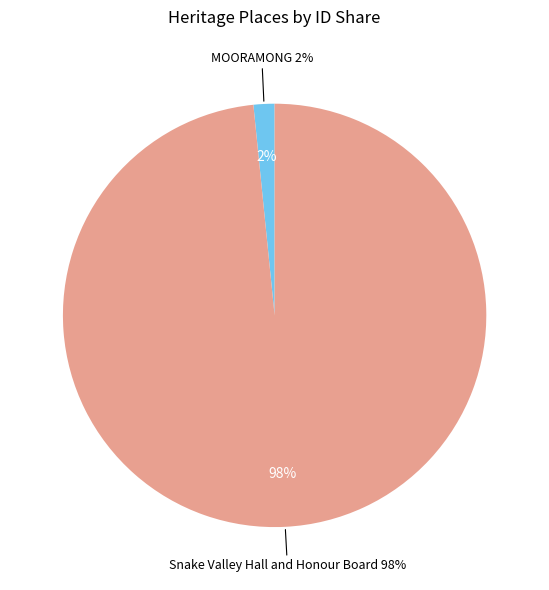

Which category has the smallest portion of the pie?

MOORAMONG